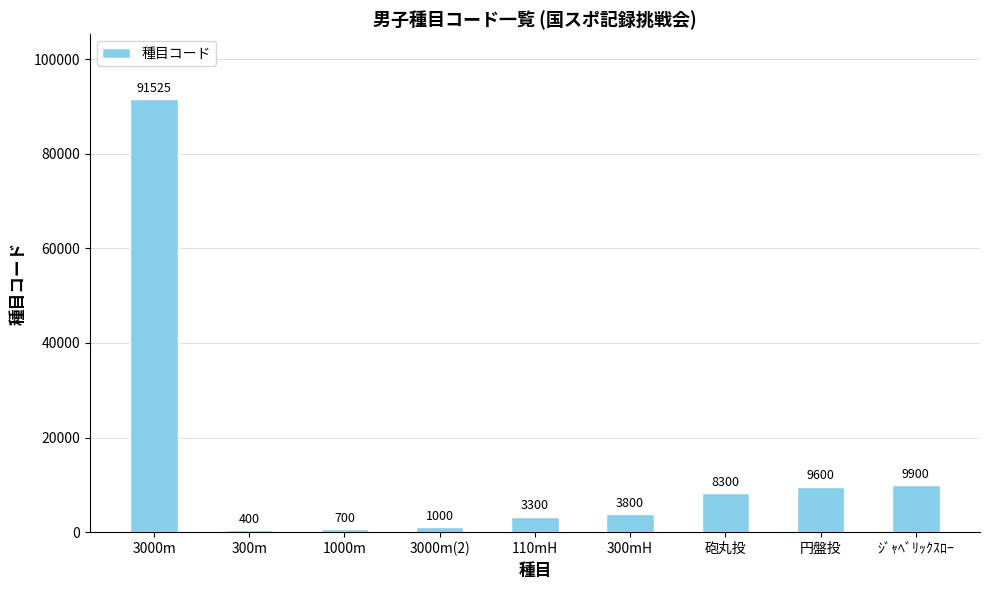

What is the maximum value shown in the chart?

91525